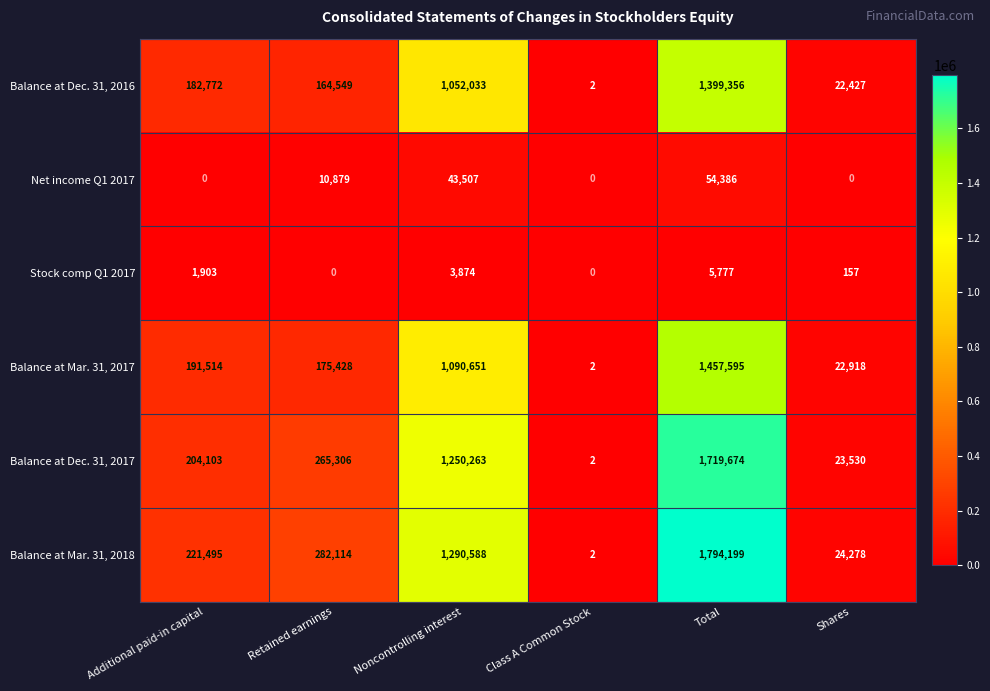

Is the value of Balance at Mar. 31, 2017 at Total greater than the value of Net income Q1 2017 at Noncontrolling interest?

Yes